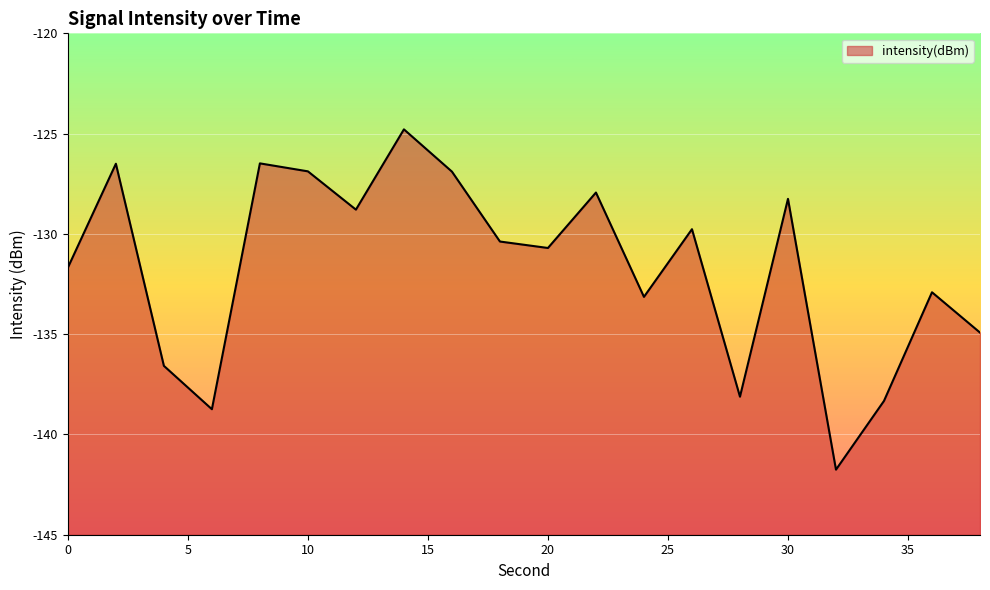

Reading right to left, list all the values displayed in this chart.

-134.9	-132.9	-138.3	-141.8	-128.3	-138.1	-129.8	-133.1	-127.9	-130.7	-130.4	-126.9	-124.8	-128.8	-126.9	-126.5	-138.7	-136.6	-126.5	-131.7